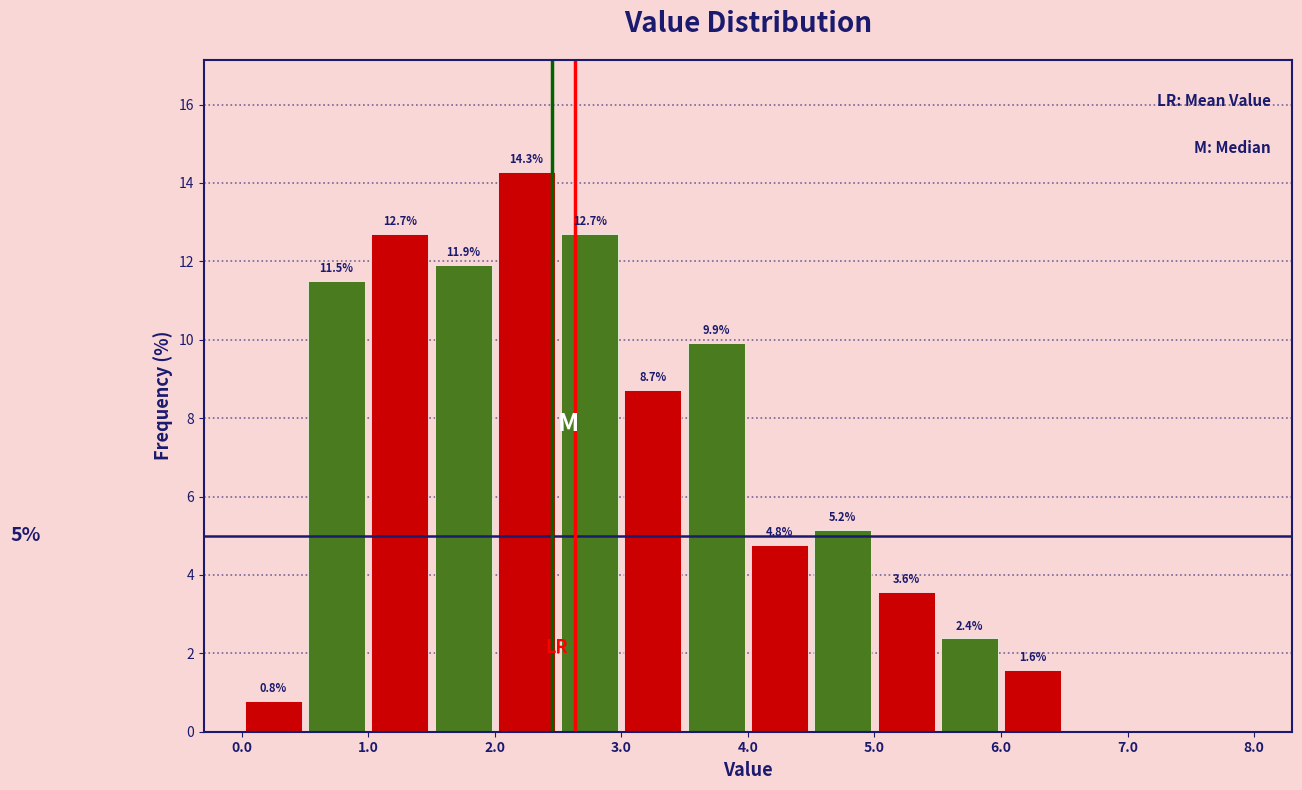

Which range on the x-axis has the tallest bar?

2.0 to 2.5